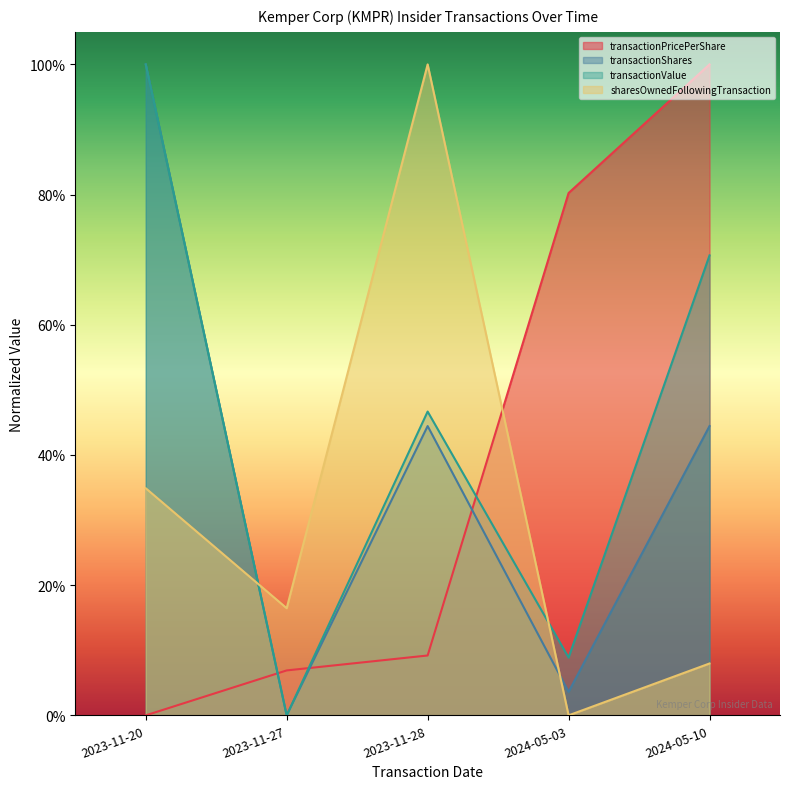

Is the value of transactionPricePerShare at 2024-05-03 greater than the value of sharesOwnedFollowingTransaction at 2023-11-28?

No